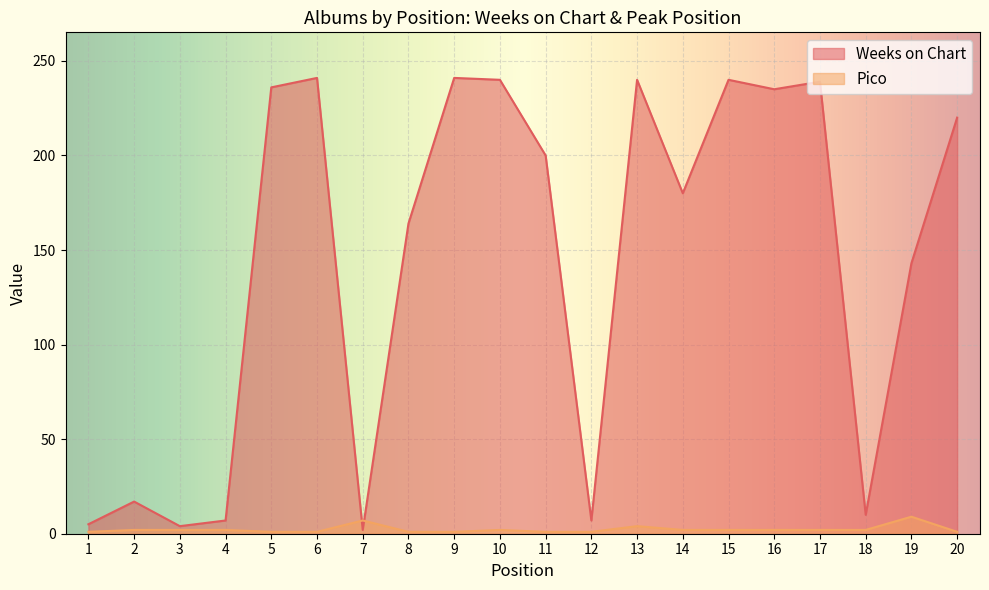

What is the greatest value displayed?

241